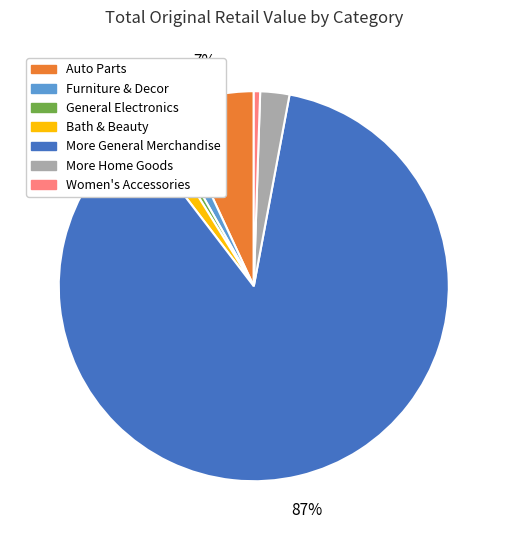

Is there a majority slice in this chart?

Yes